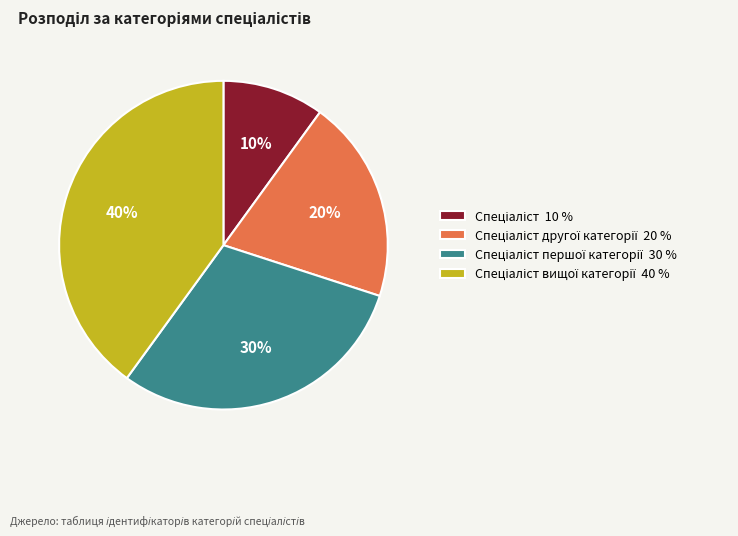

Is there any slice that represents more than half of the pie?

No